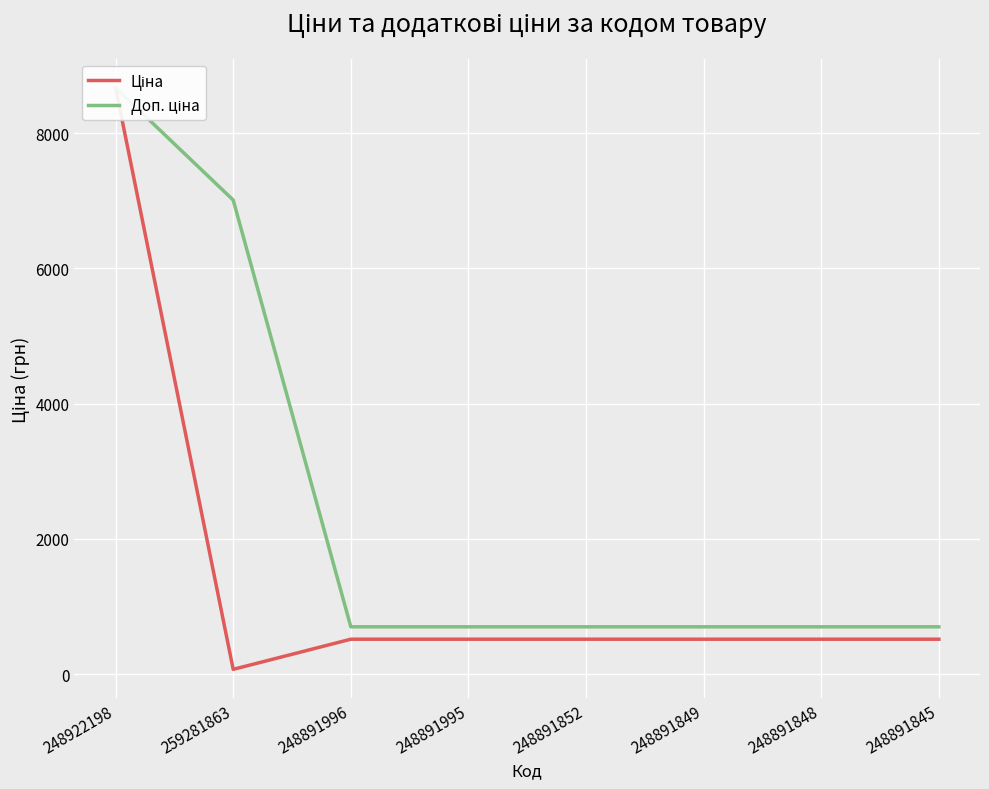

At 248891848, list the series in order from smallest to largest.

Ціна, Доп. ціна